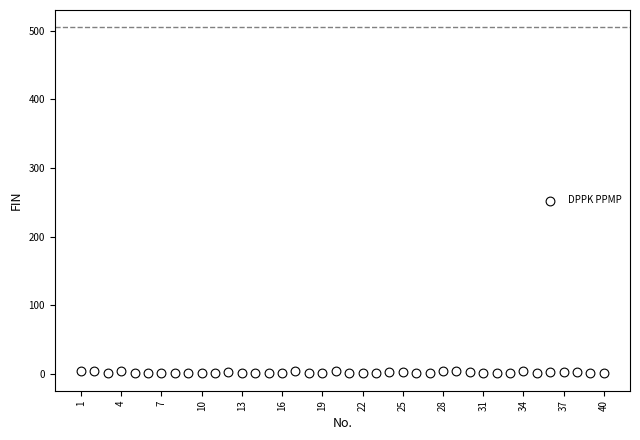

What is the range of Y values (max minus min)?

4.0